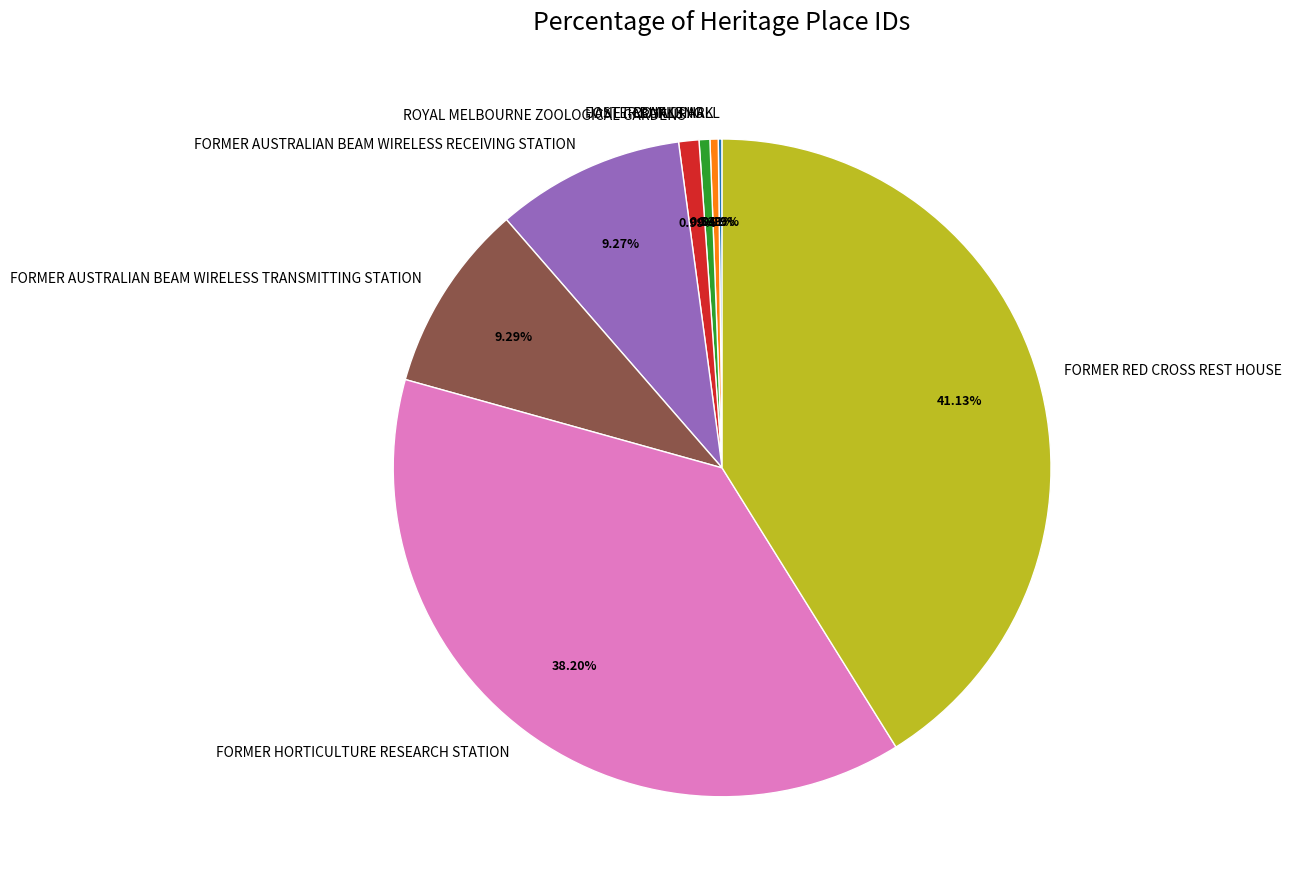

To the nearest percent, what is the difference between the ROYAL PARK and ROYAL MELBOURNE ZOOLOGICAL GARDENS slice percentages?

1%